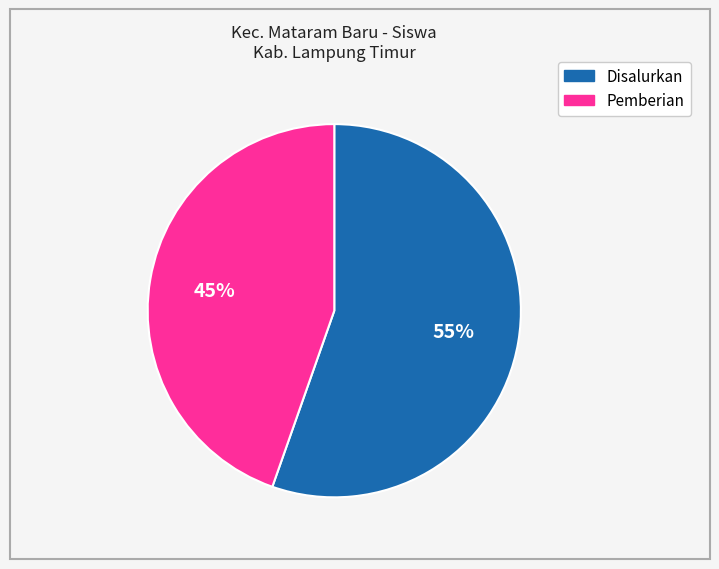

Does any single category account for the majority?

Yes